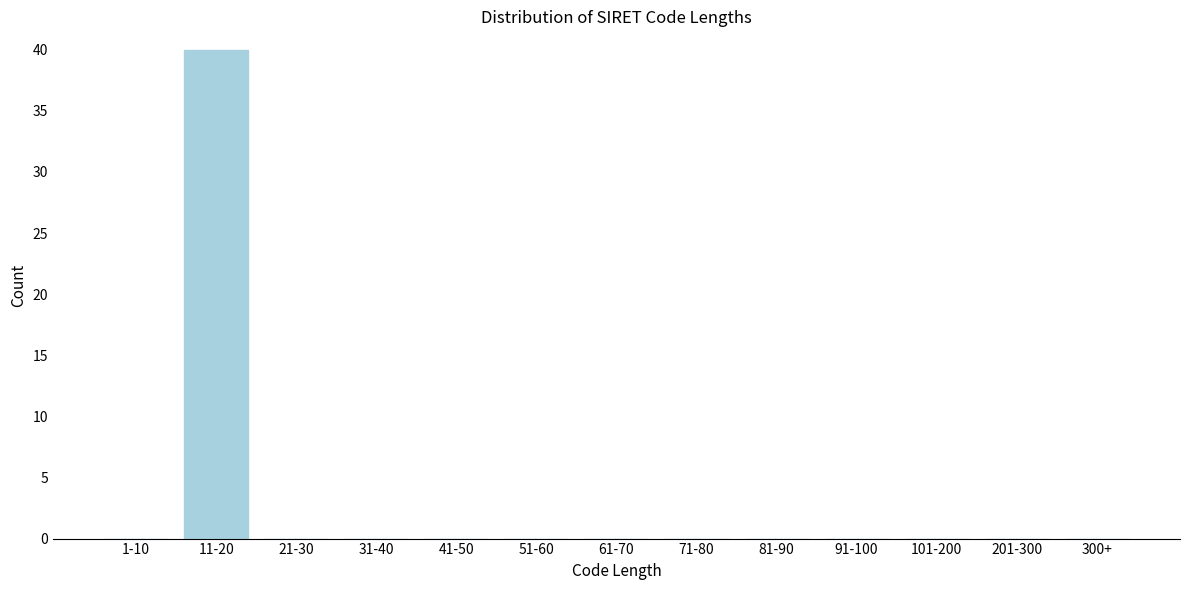

Reading left to right, list all the values displayed in this chart.

1-10=0	11-20=40	21-30=0	31-40=0	41-50=0	51-60=0	61-70=0	71-80=0	81-90=0	91-100=0	101-200=0	201-300=0	300+=0